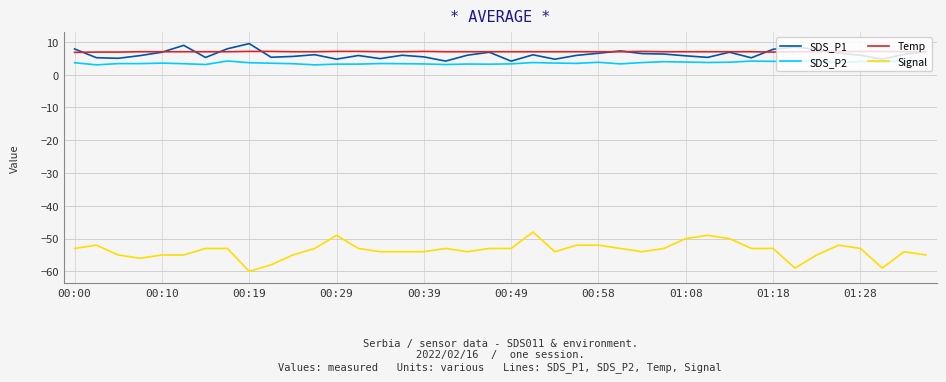

What is the sum of all SDS_P1 values?

247.9